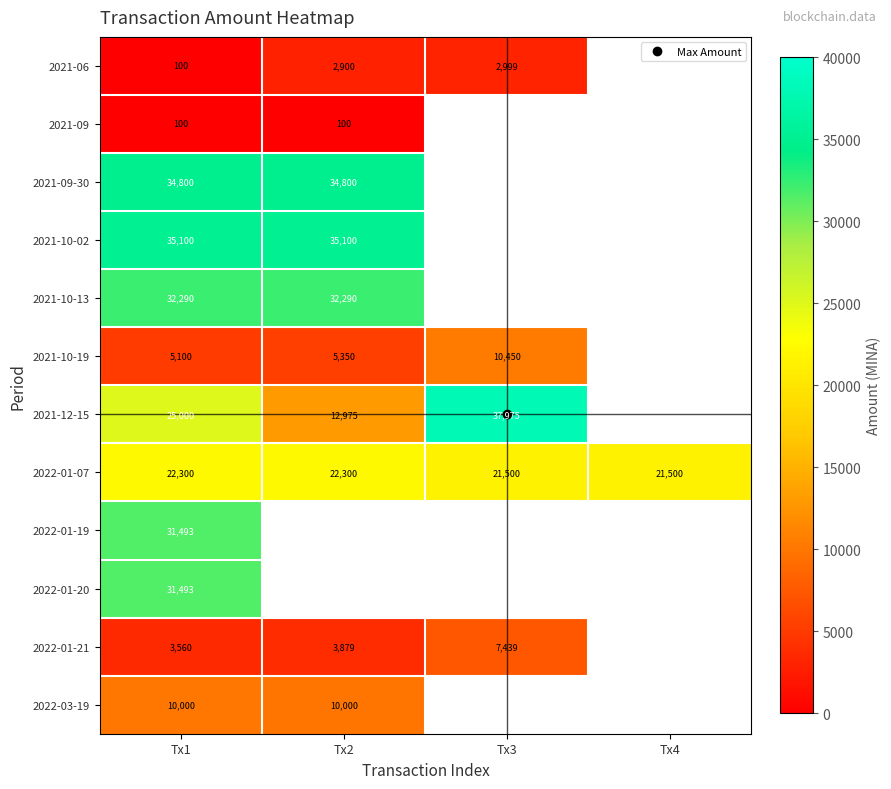

The 2021-09-30 series shows 34800.0 at Tx2. True or false?

True